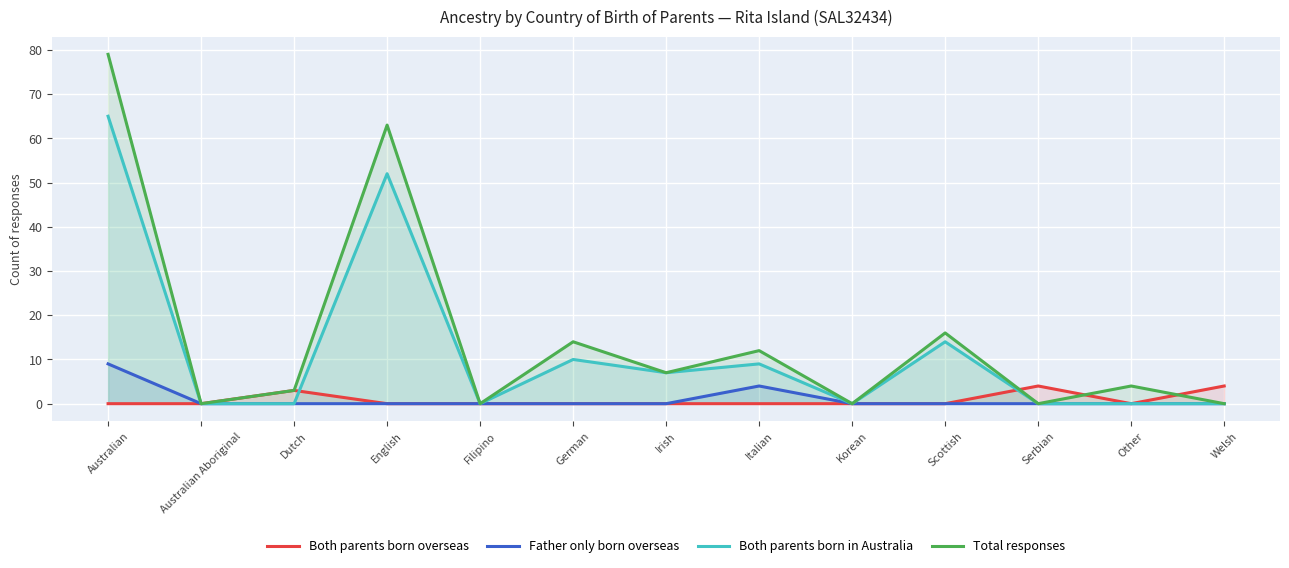

What is the average value of the Both parents born overseas series?

1